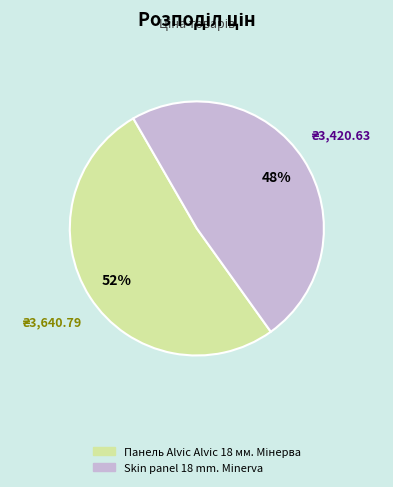

Which slice is the smallest?

Skin panel 18 mm. Minerva